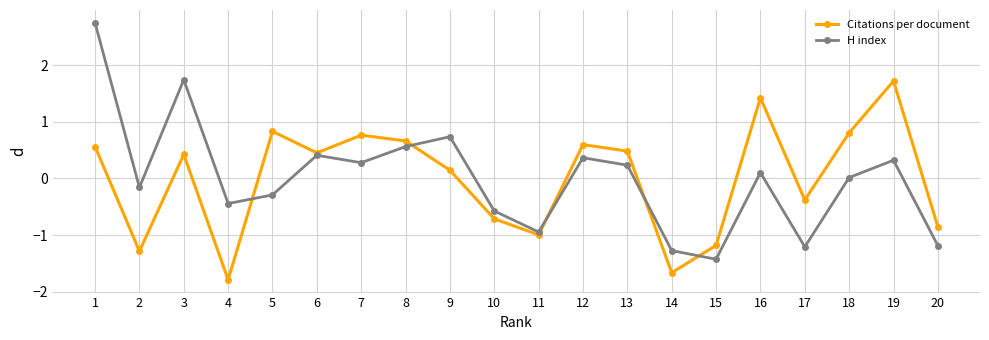

At which label does H index first exceed 0?

1